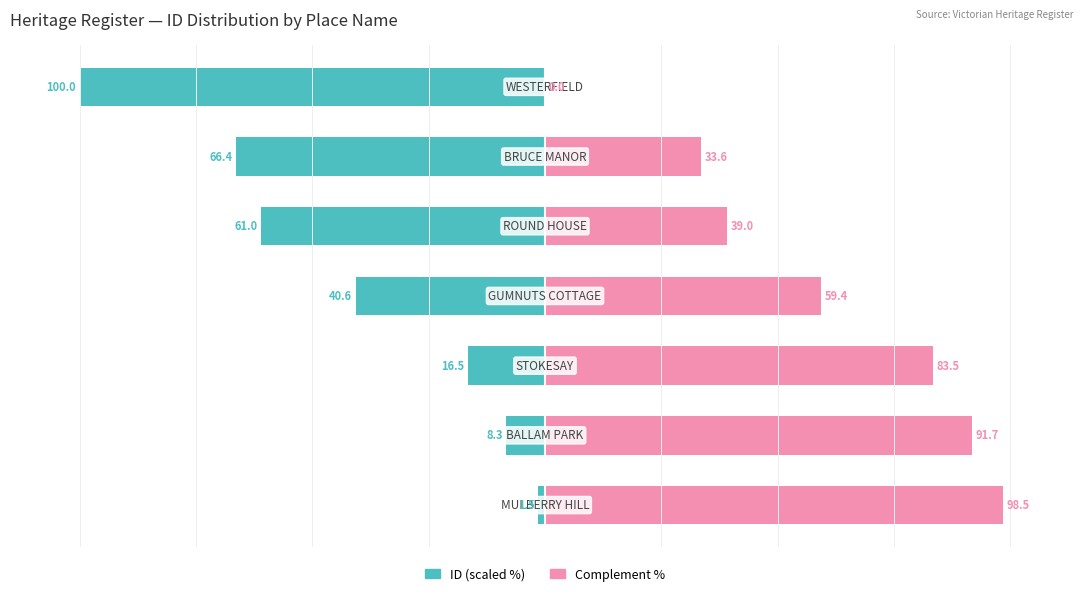

How many values in the Heritage ID (scaled) series are below -40?

4